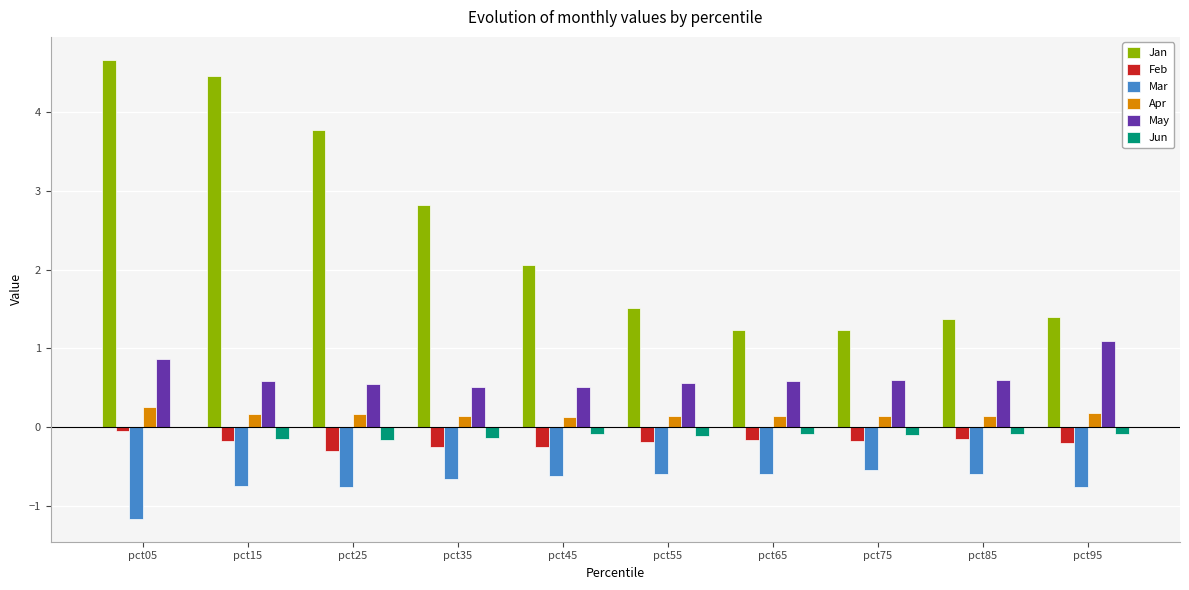

True or false: Jan has a value of 1.4 at pct95.

True